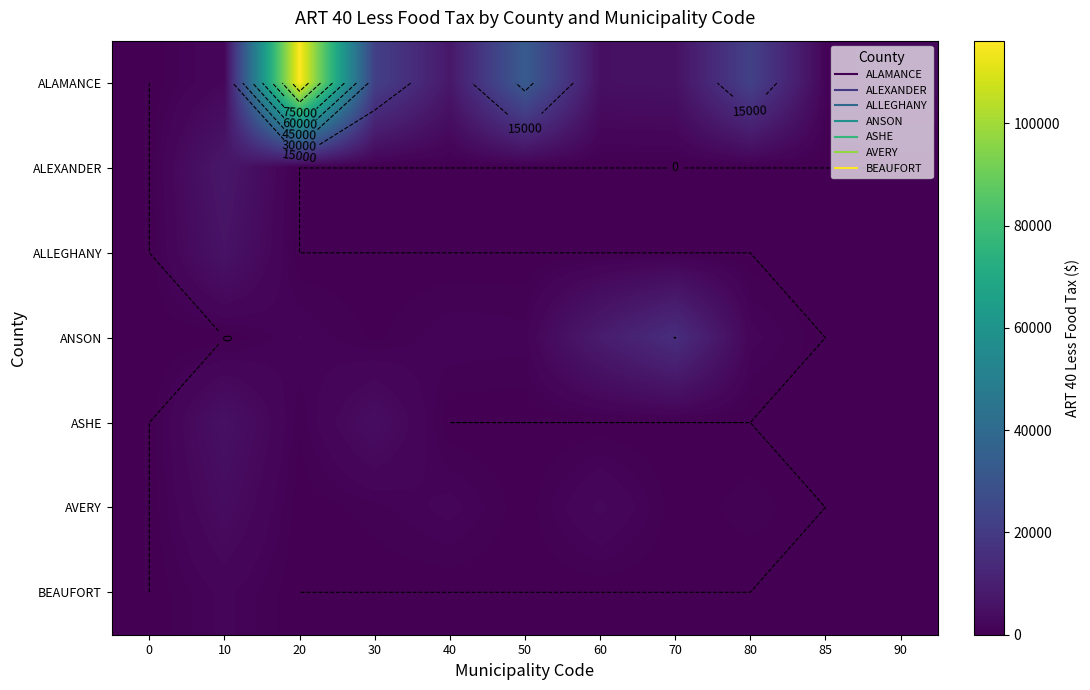

What is the difference between the maximum and minimum values in the ALAMANCE series?

116198.4